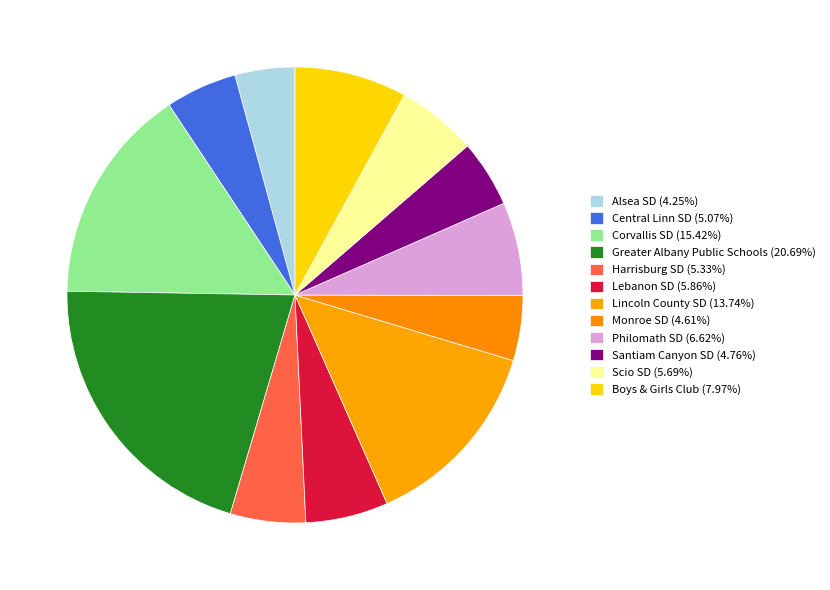

What portion of the pie excludes Lincoln County SD?

86.3%